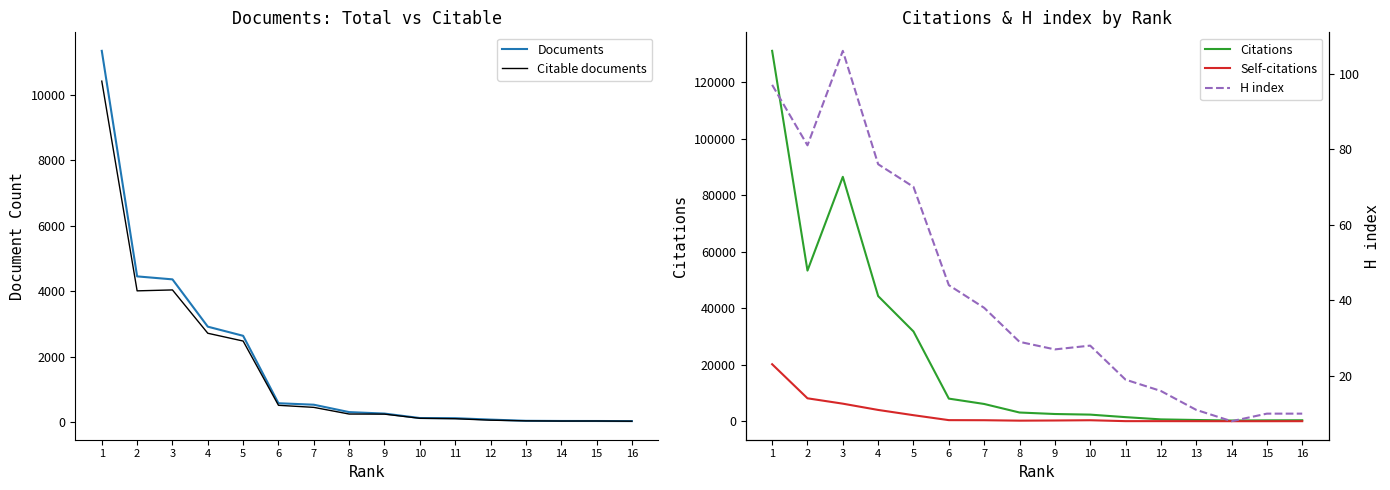

What is the minimum value for Documents?

31